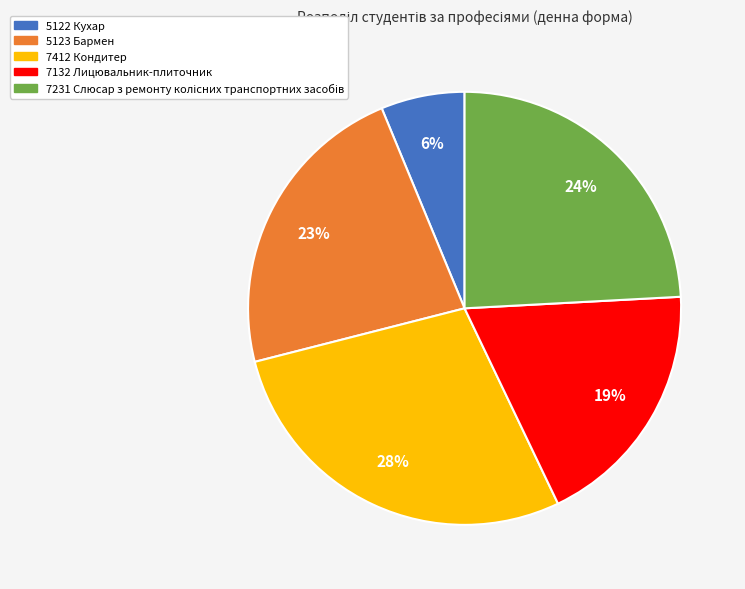

What percentage is the 5122 Кухар slice, to the nearest percent?

6%